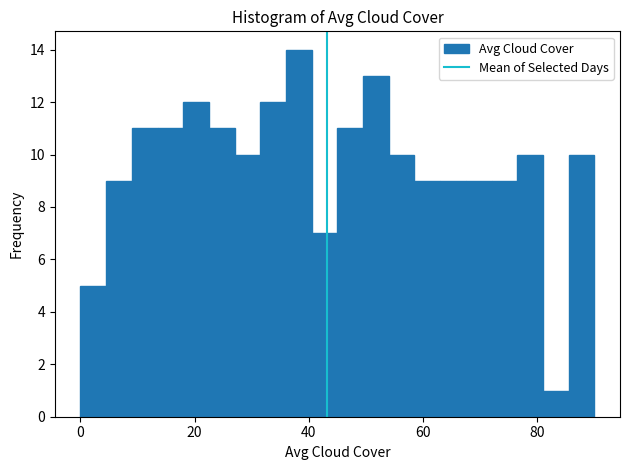

Read against the x-axis, roughly where is the centre of the tallest bar?

38